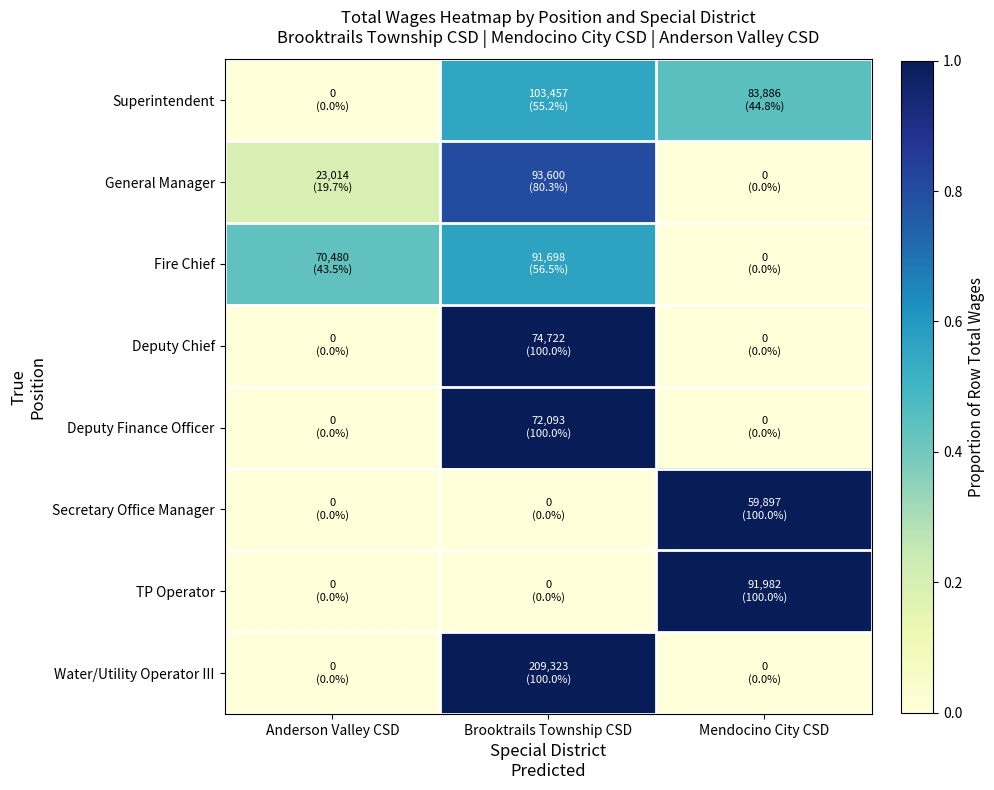

Reading left to right, list all the values displayed in this chart.

Superintendent: Anderson Valley CSD=0.0	Brooktrails Township CSD=0.6	Mendocino City CSD=0.4
General Manager: Anderson Valley CSD=0.2	Brooktrails Township CSD=0.8	Mendocino City CSD=0.0
Fire Chief: Anderson Valley CSD=0.4	Brooktrails Township CSD=0.6	Mendocino City CSD=0.0
Deputy Chief: Anderson Valley CSD=0.0	Brooktrails Township CSD=1.0	Mendocino City CSD=0.0
Deputy Finance Officer: Anderson Valley CSD=0.0	Brooktrails Township CSD=1.0	Mendocino City CSD=0.0
Secretary Office Manager: Anderson Valley CSD=0.0	Brooktrails Township CSD=0.0	Mendocino City CSD=1.0
TP Operator: Anderson Valley CSD=0.0	Brooktrails Township CSD=0.0	Mendocino City CSD=1.0
Water/Utility Operator III: Anderson Valley CSD=0.0	Brooktrails Township CSD=1.0	Mendocino City CSD=0.0